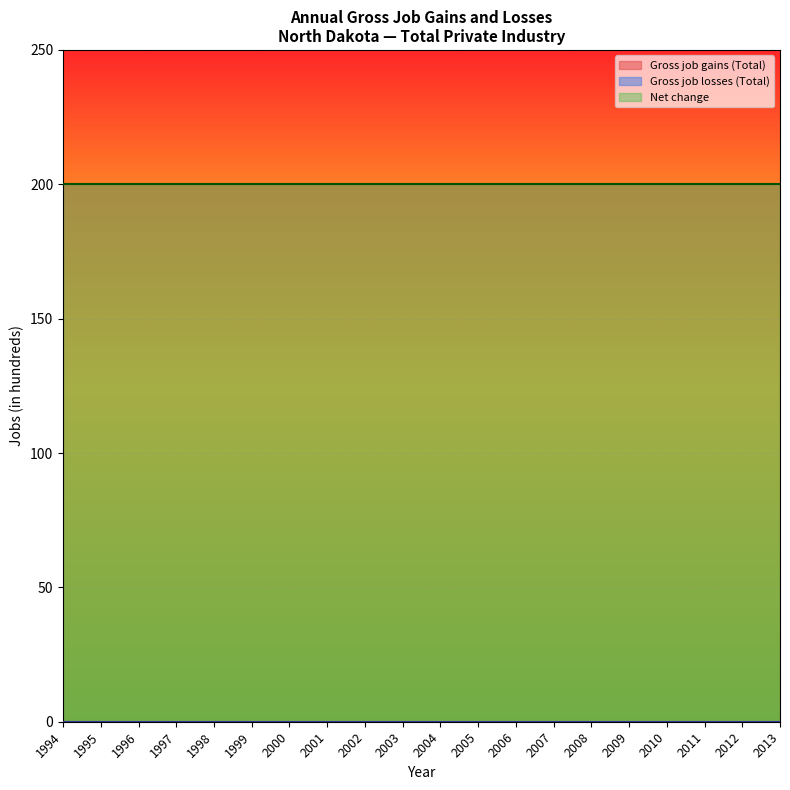

Which series has the widest spread of values?

Gross job gains (Total)